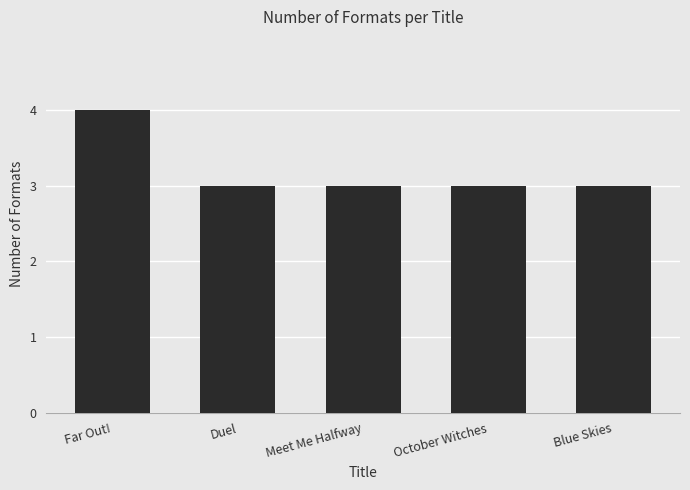

The chart shows a value of 7 at Far Out!. True or false?

False